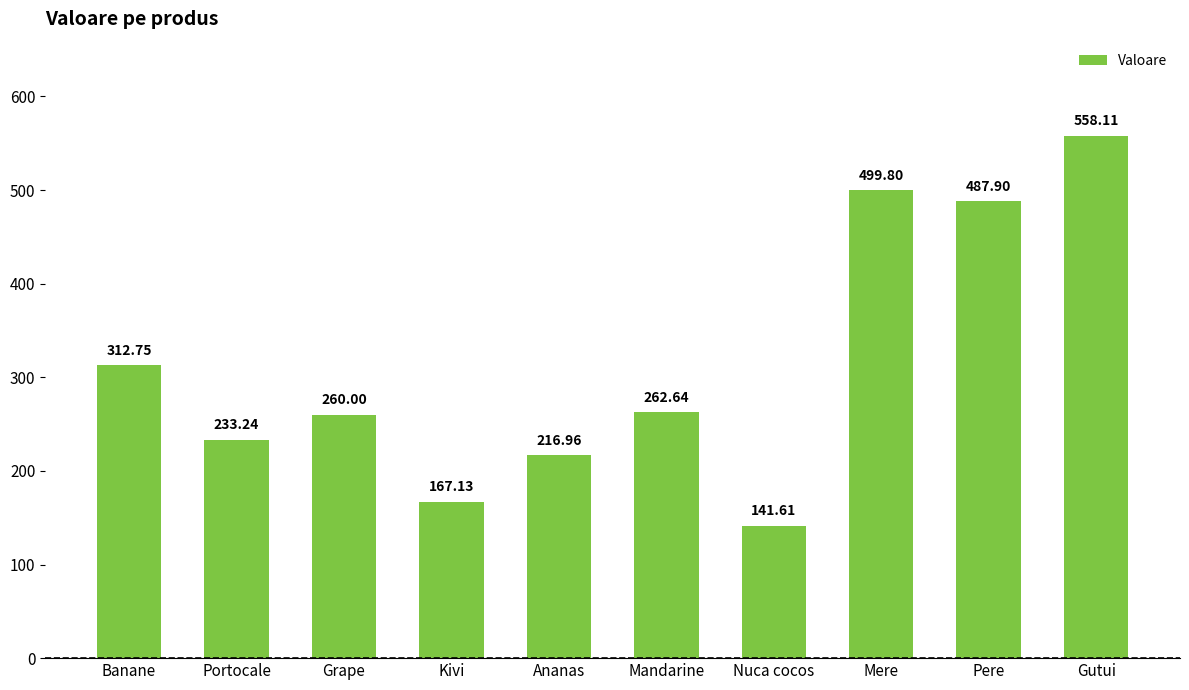

What is the smallest value displayed?

141.6